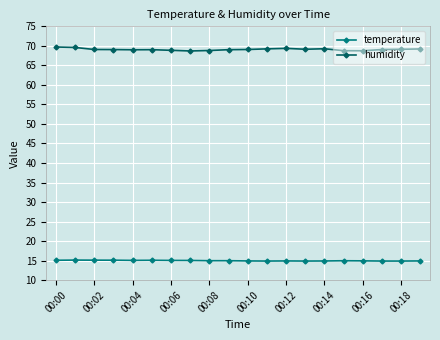

In humidity, how many points are lower than both neighbors (excluding endpoints)?

4